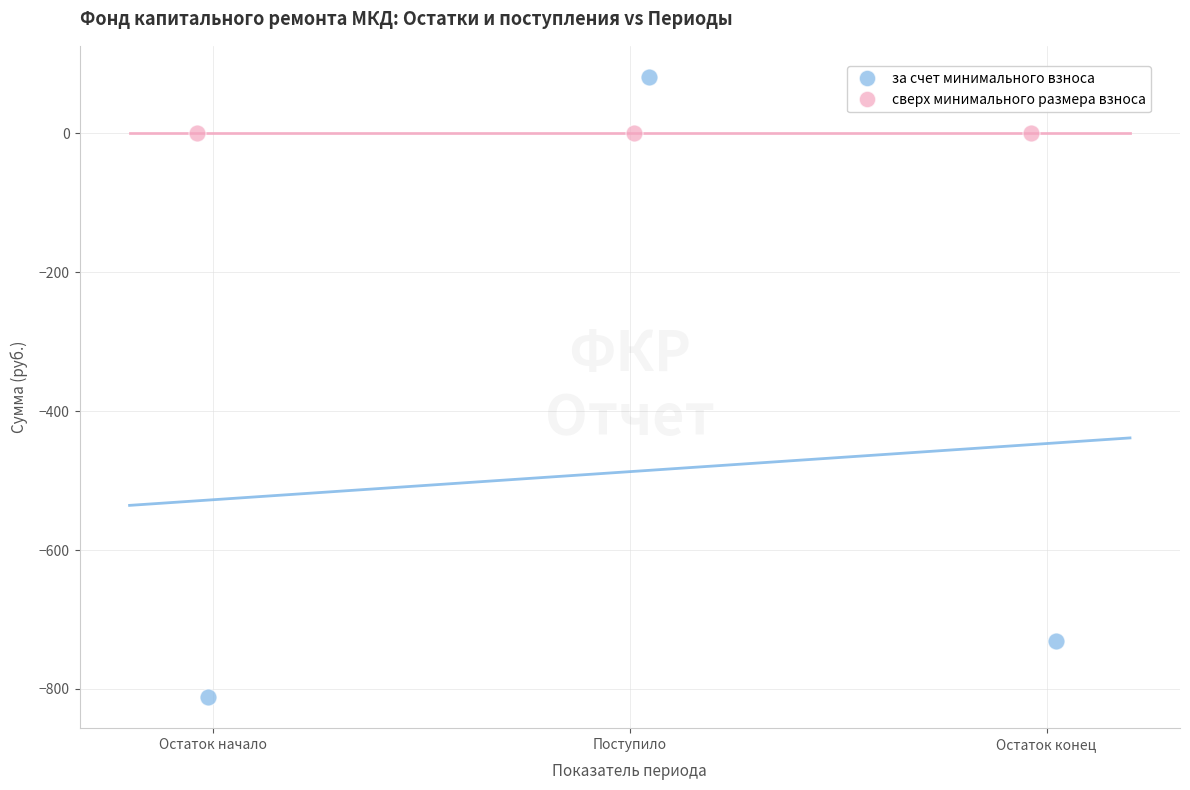

What are all the series names shown in the legend?

за счет минимального взноса, сверх минимального размера взноса